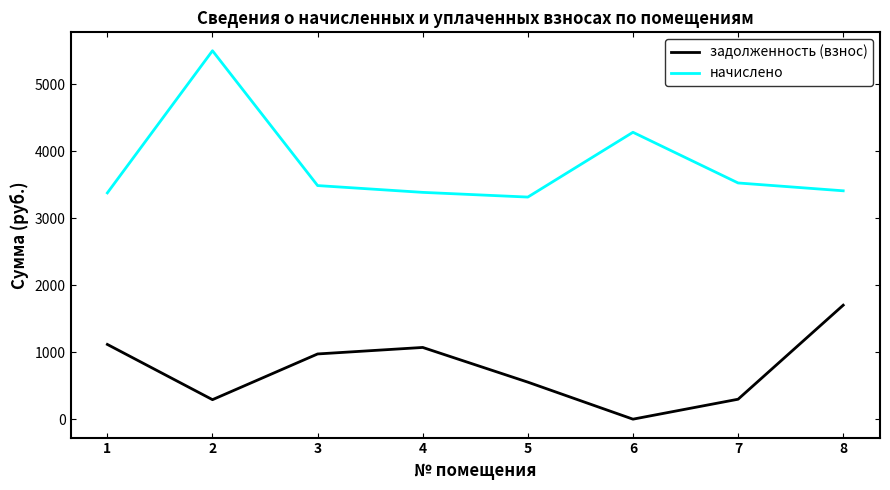

List the series in order of their peak value, lowest first.

задолженность (взнос), начислено